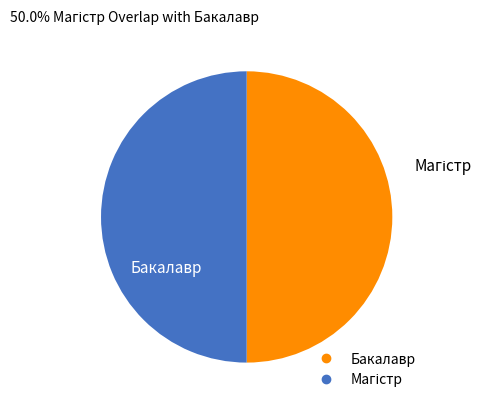

The Бакалавр slice represents 50% of the pie. True or false?

True